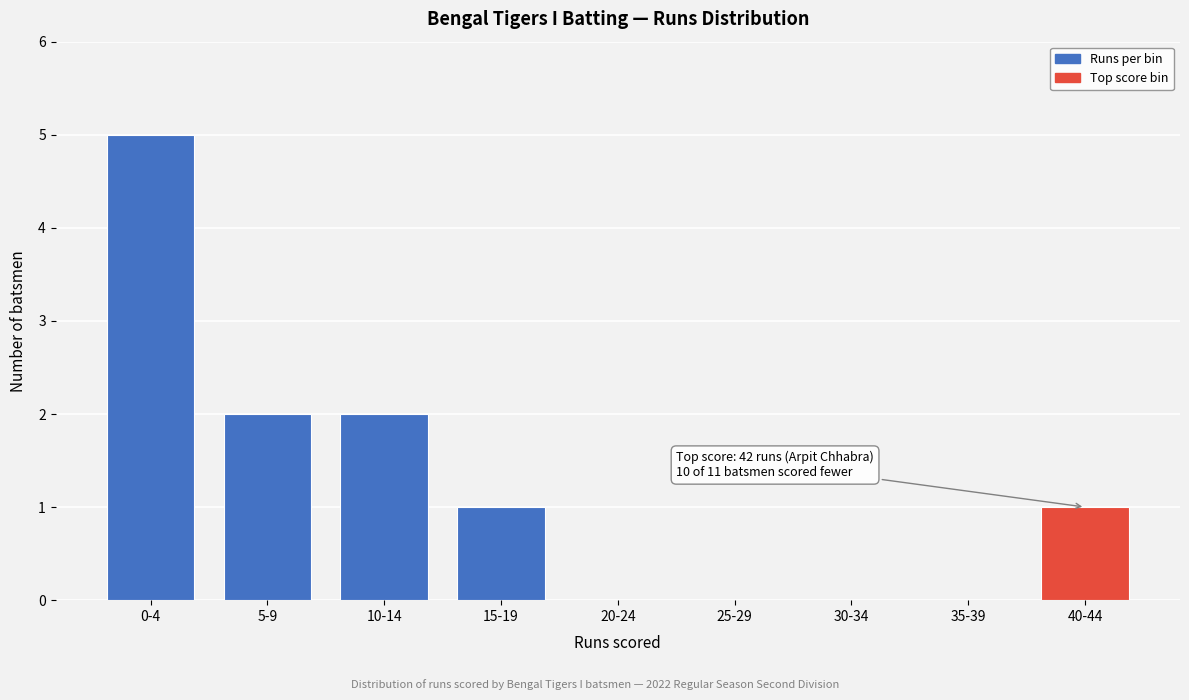

Reading left to right, list all the values displayed in this chart.

0-4=5	5-9=2	10-14=2	15-19=1	20-24=0	25-29=0	30-34=0	35-39=0	40-44=1